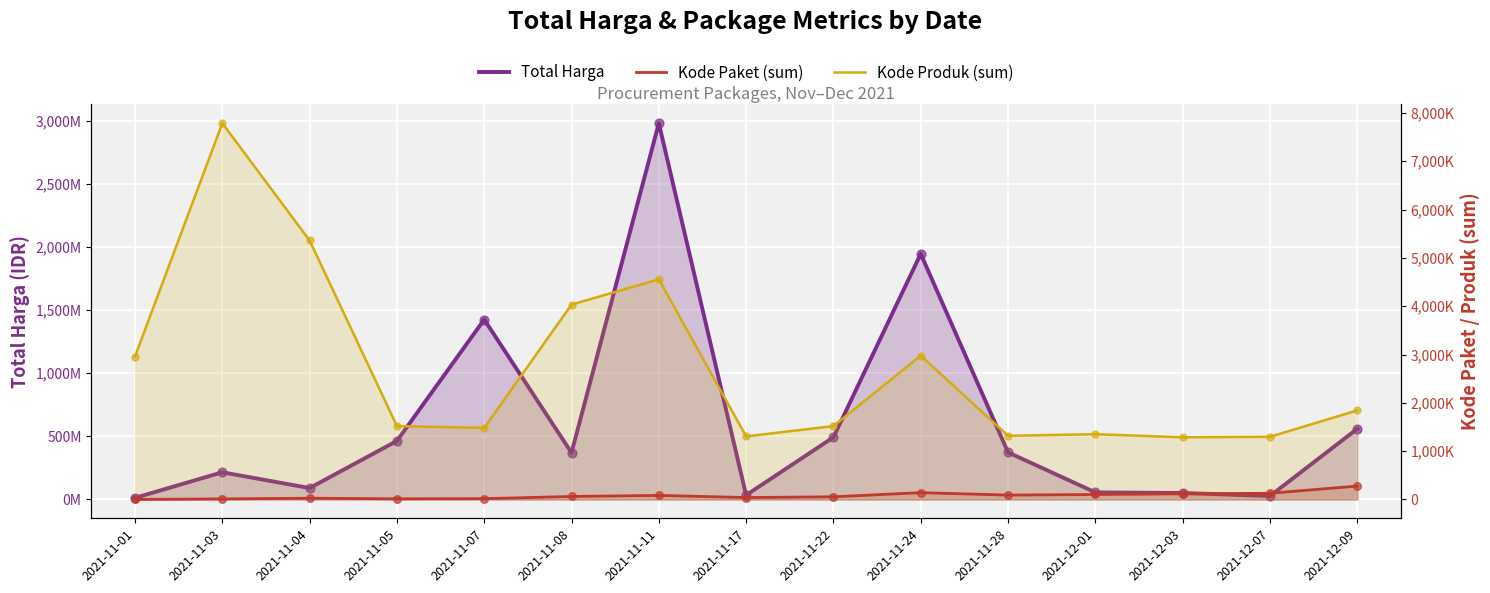

Is the value of Kode Paket (sum) at 2021-11-01 greater than the value of Total Harga at 2021-11-03?

No